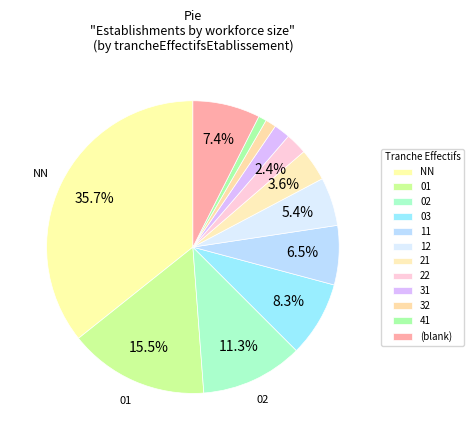

Count the number of slices in the pie.

12